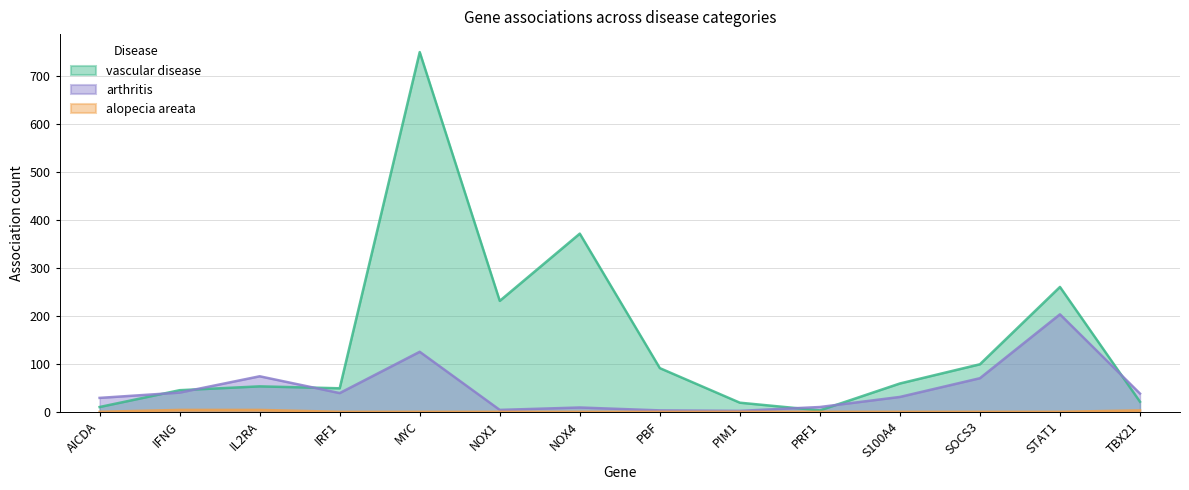

Is the value of vascular disease at IFNG greater than the value of arthritis at MYC?

No